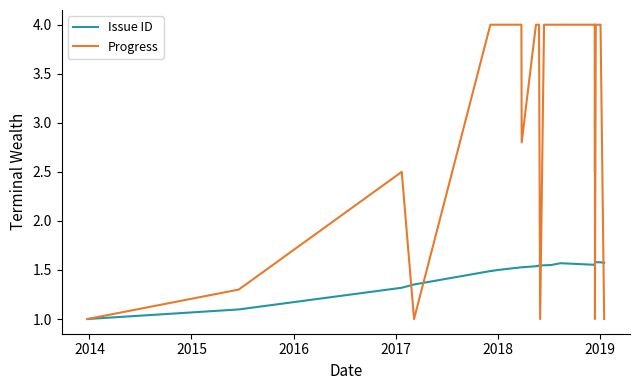

What are all the series names shown in the legend?

Issue ID, Progress